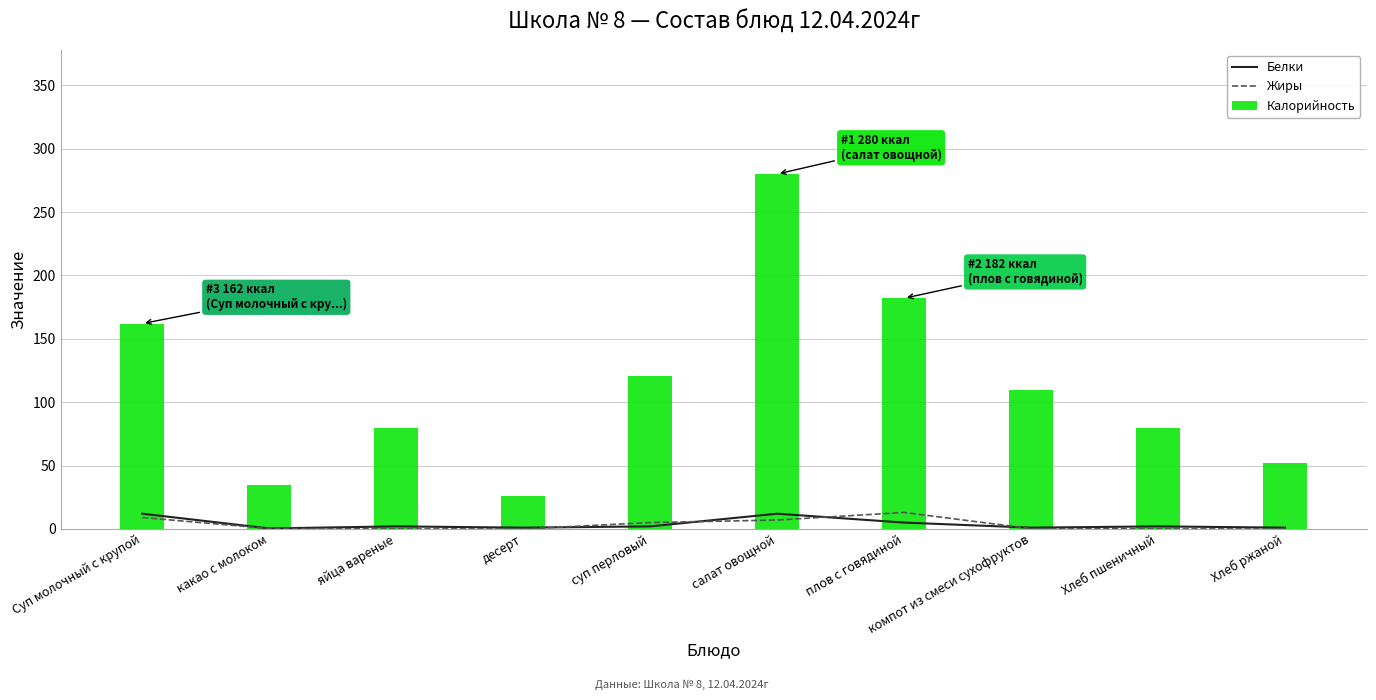

At which label is Жиры closest to 6?

суп перловый